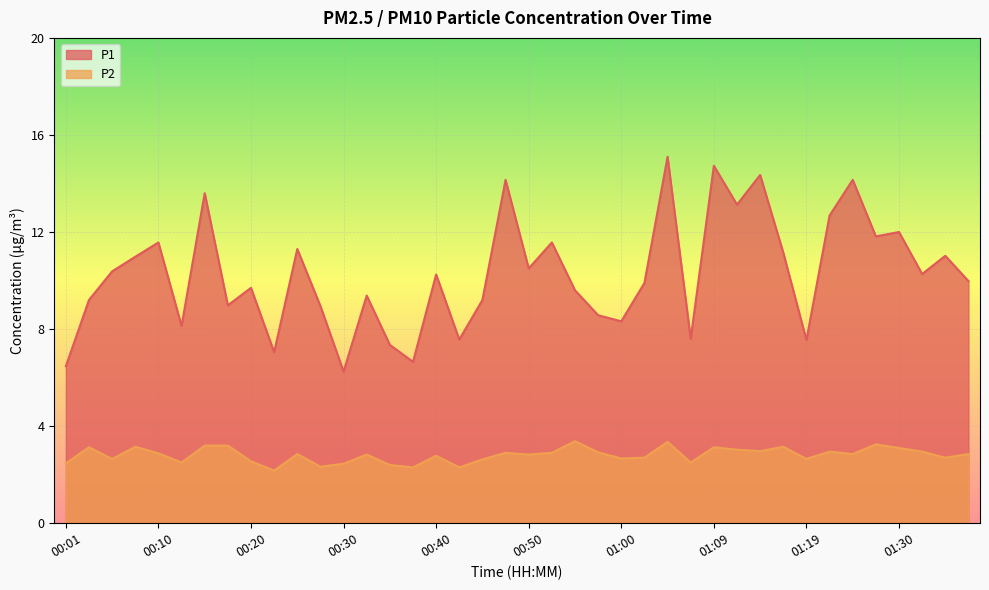

Between 00:55 and 00:20, which is larger?

00:20